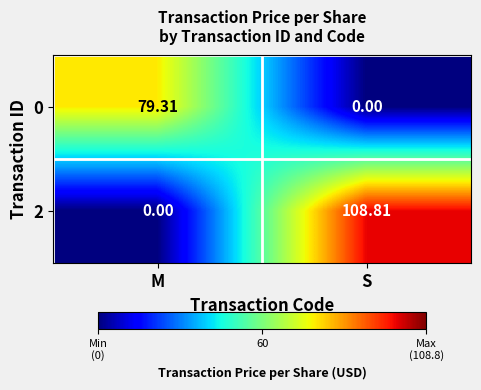

Where is 2 nearest to the value 54?

M